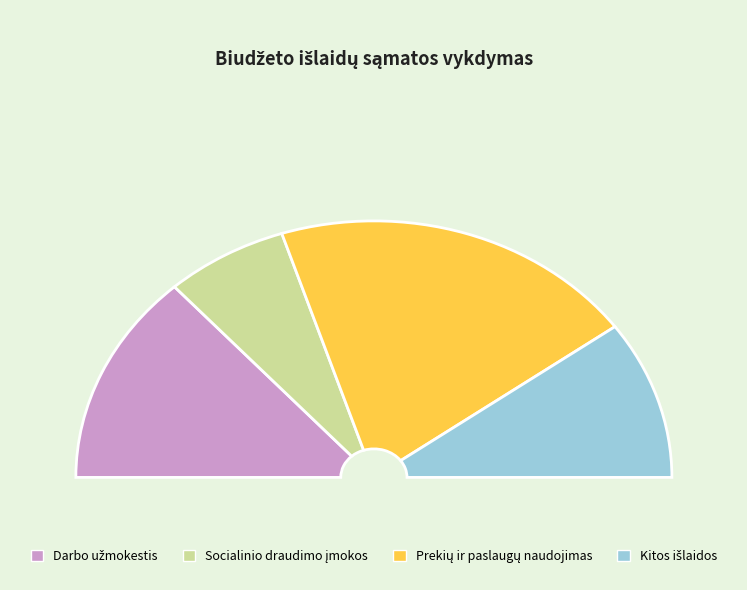

Does any single category account for the majority?

No